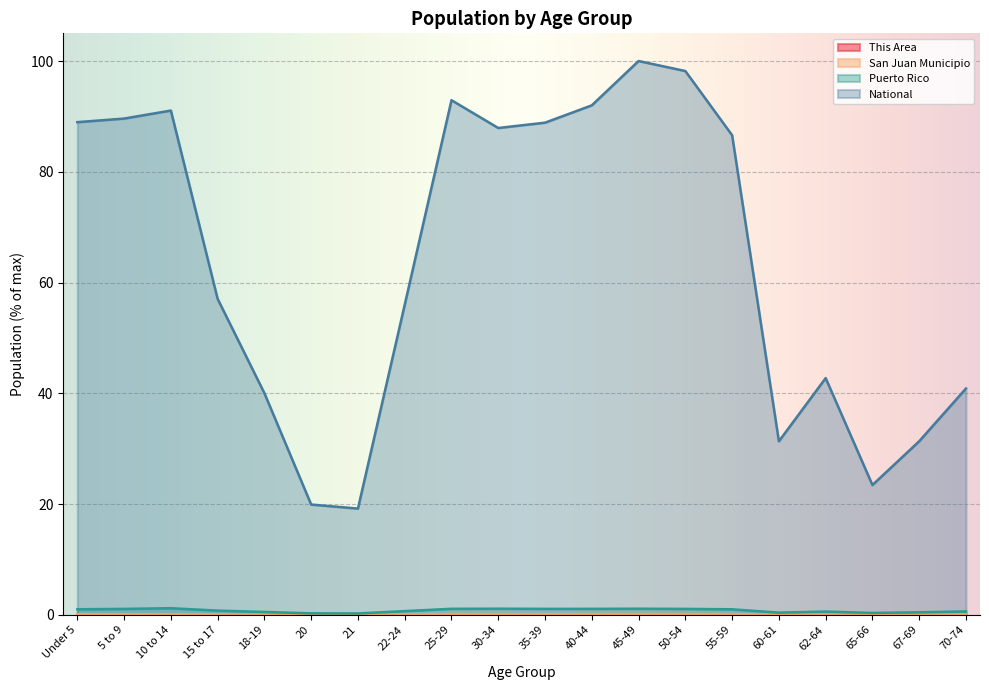

What is the sum of all Puerto Rico values?

15.4